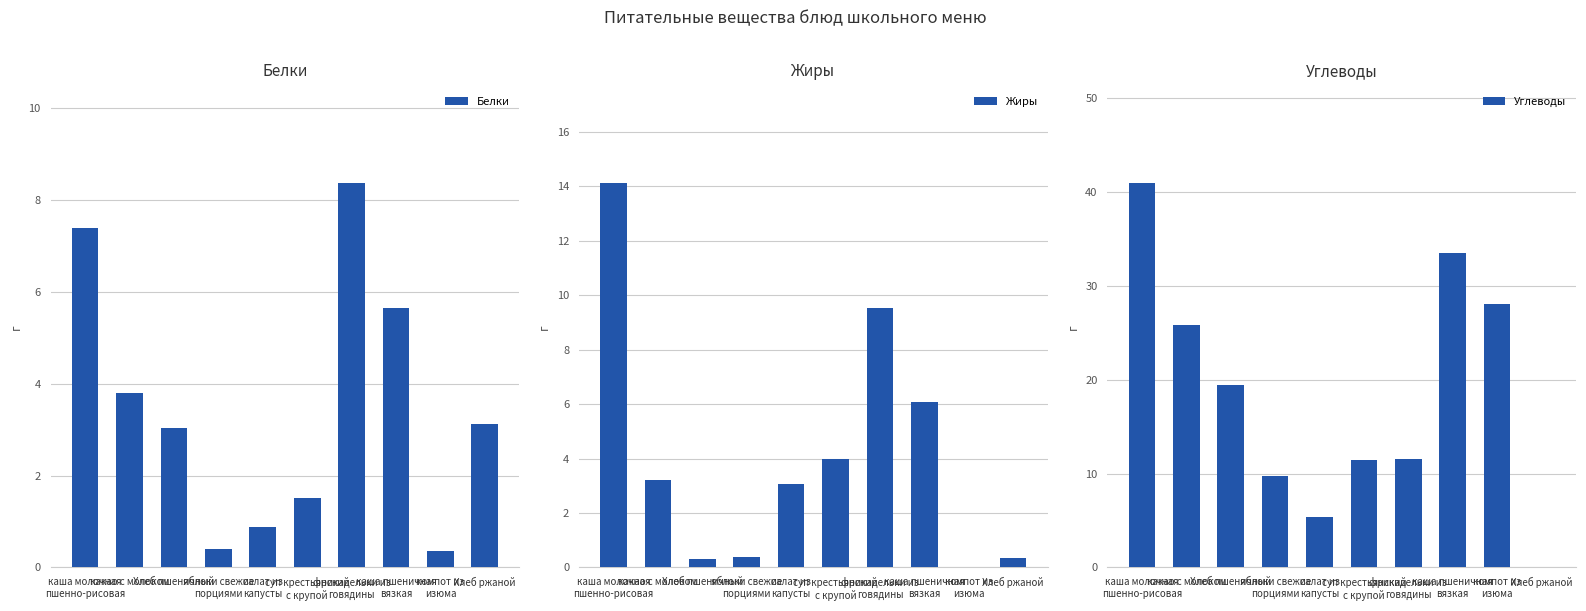

At which category is the sum across all series the highest?

каша молочная
пшенно-рисовая